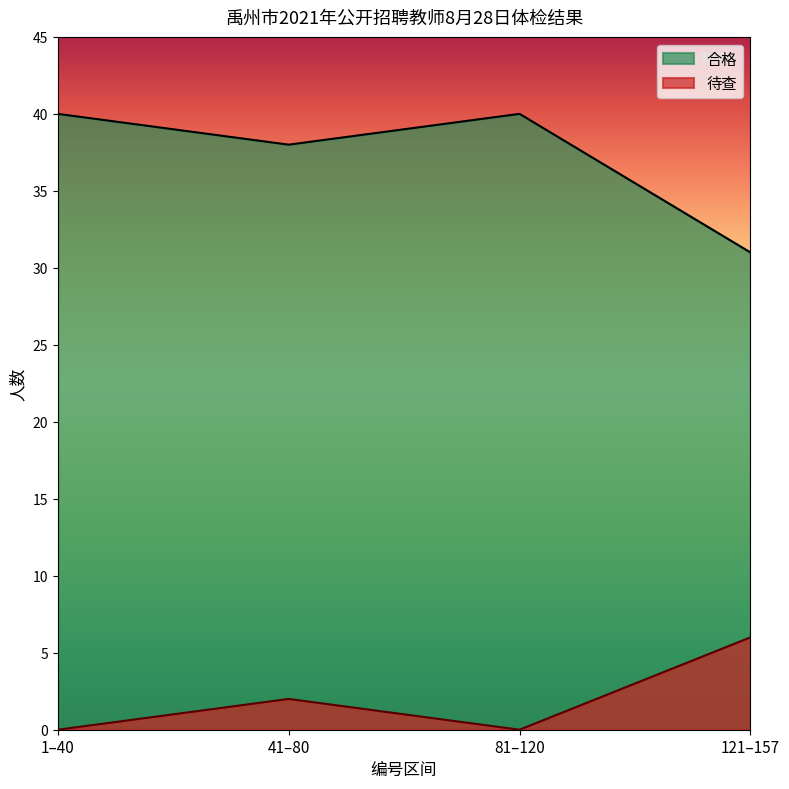

What is the greatest value displayed?

40